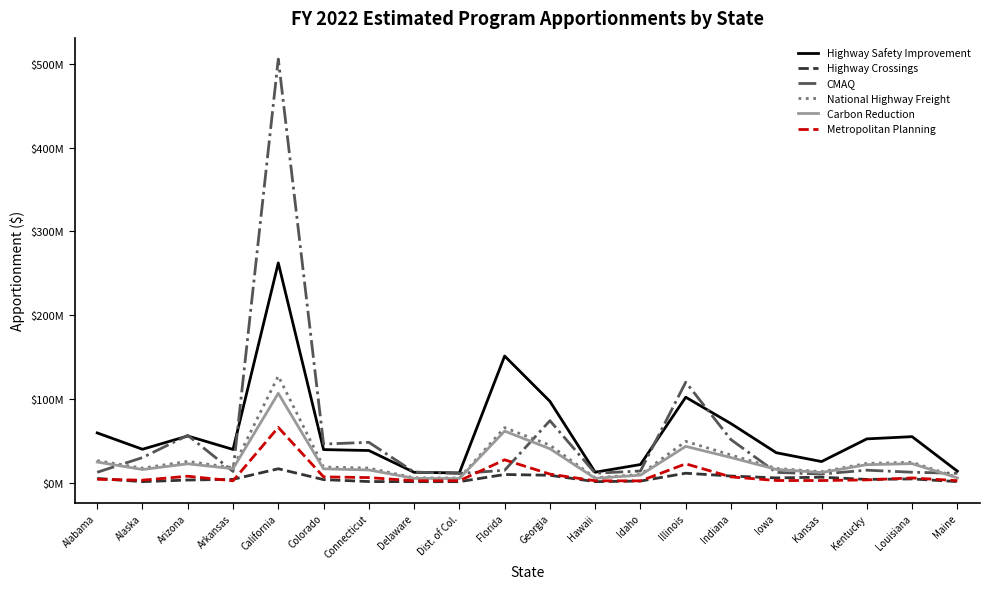

What is the sum of all Carbon Reduction values?

496021042